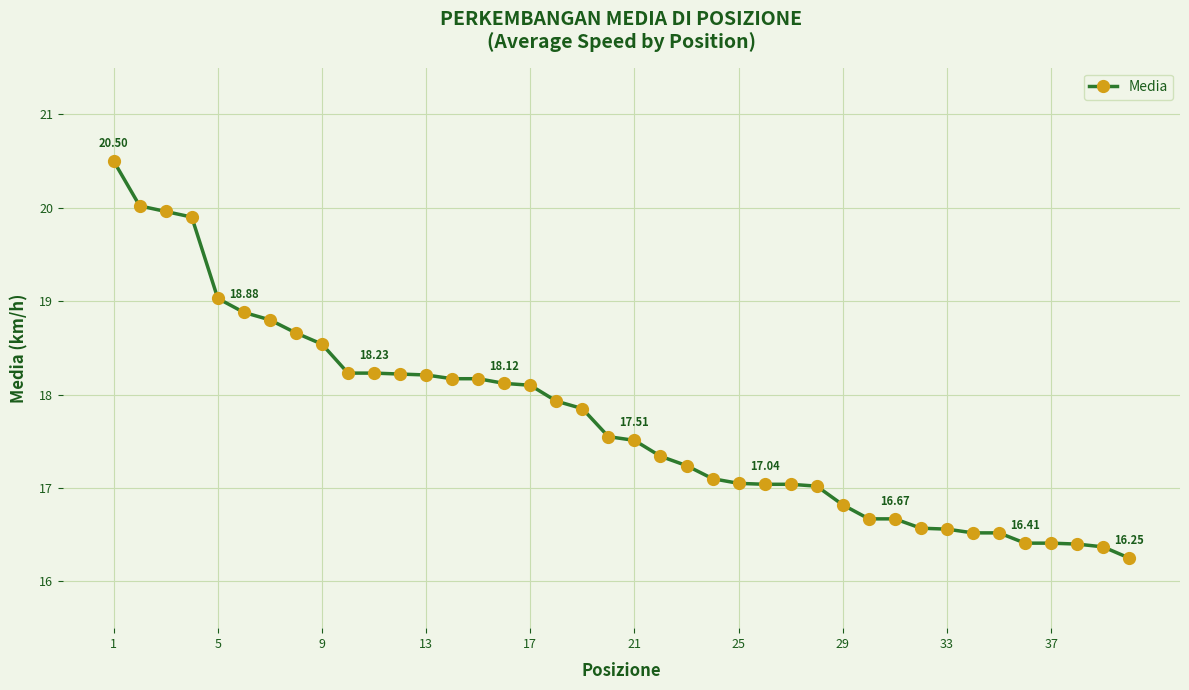

What is the sum of all values?

708.6